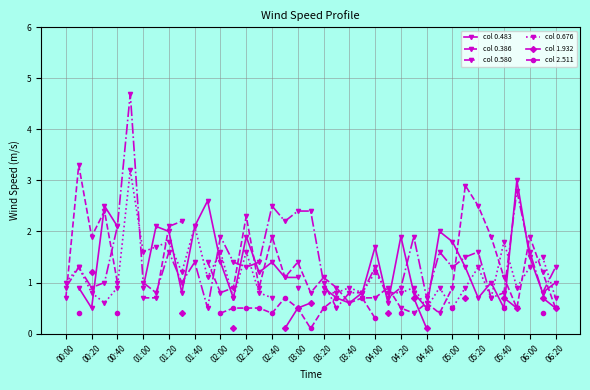

Between which two adjacent categories do col 0.580 and col 0.676 first intersect?

01:40 and 02:00